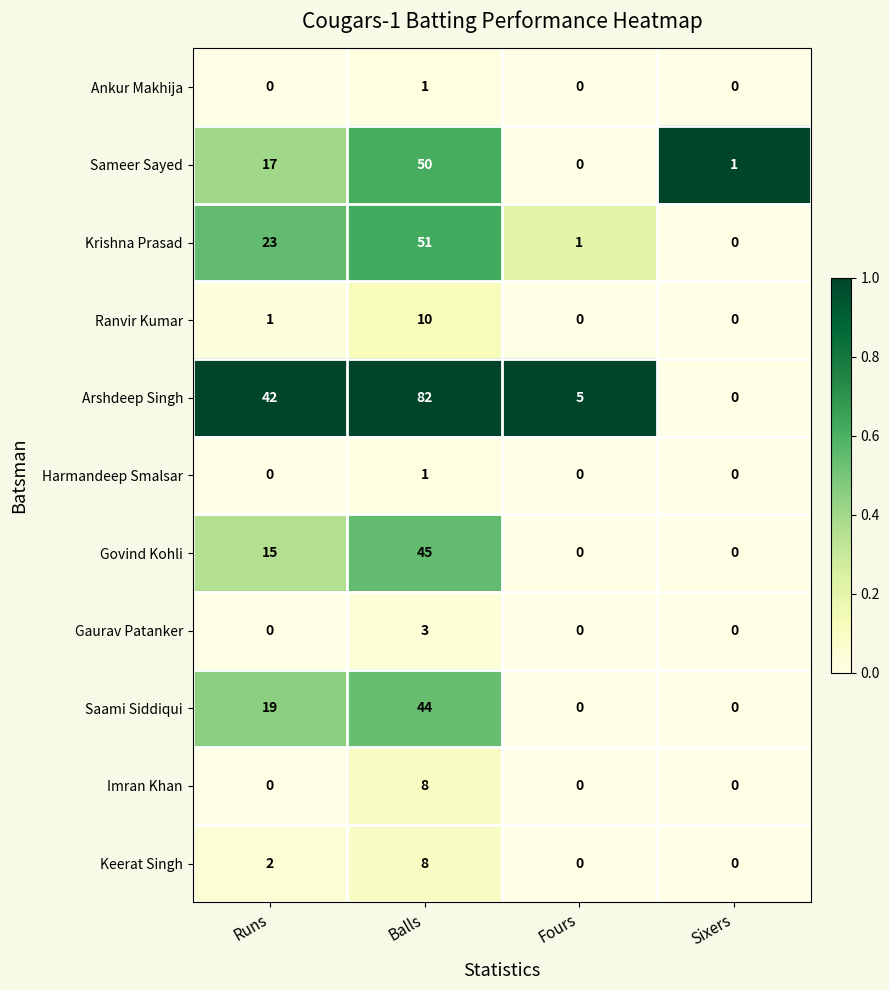

How many positive values does the Harmandeep Smalsar series have?

1